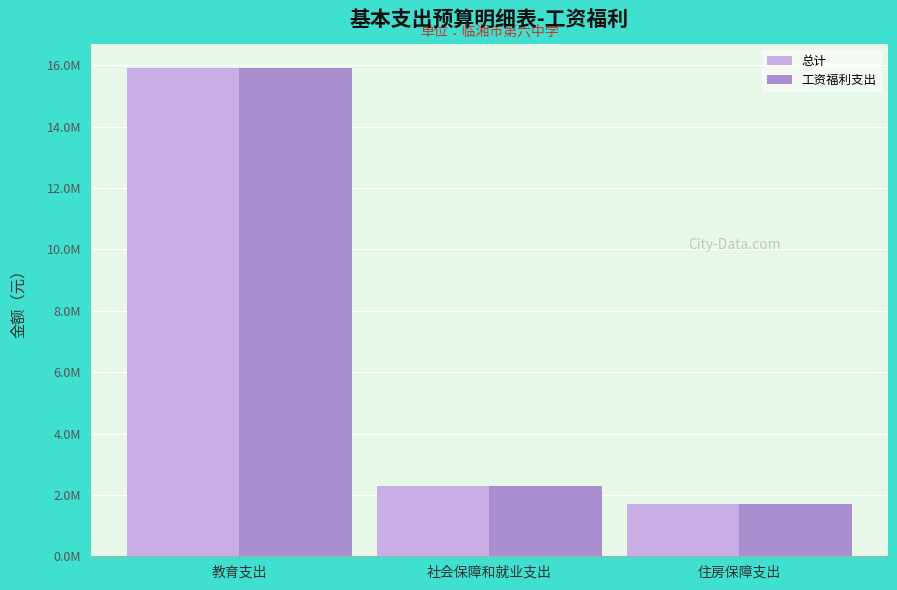

Is the value of 工资福利支出 at 教育支出 greater than the value of 总计 at 社会保障和就业支出?

Yes